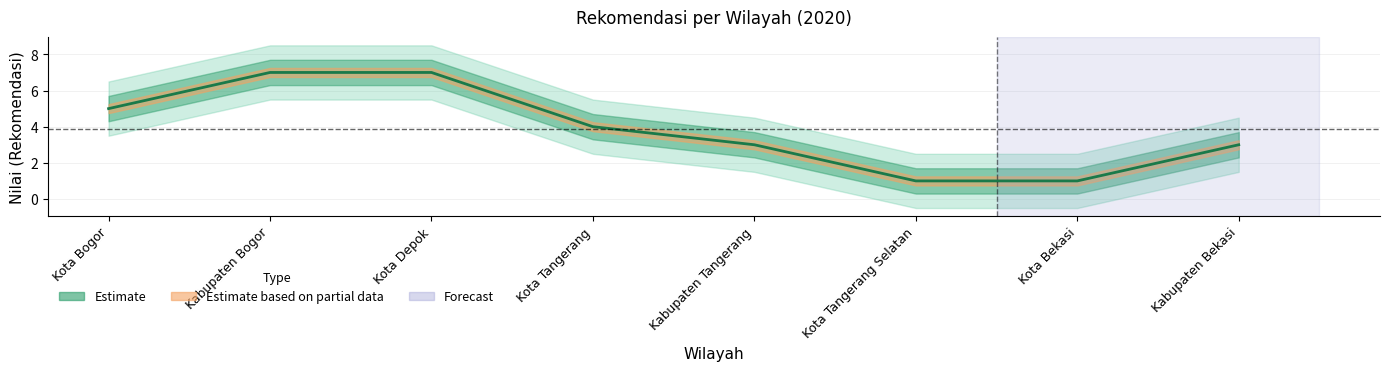

What is the minimum value shown in the chart?

1